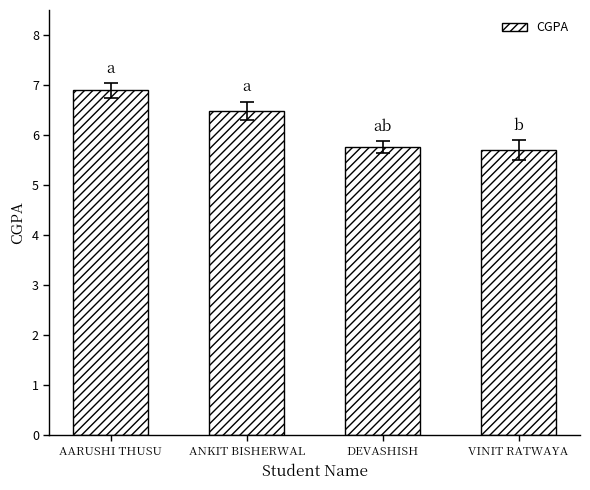

Does the chart contain stacked bars?

No